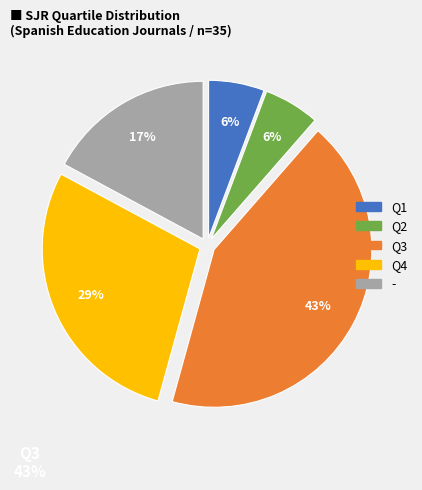

What is the largest slice in the pie chart?

Q3